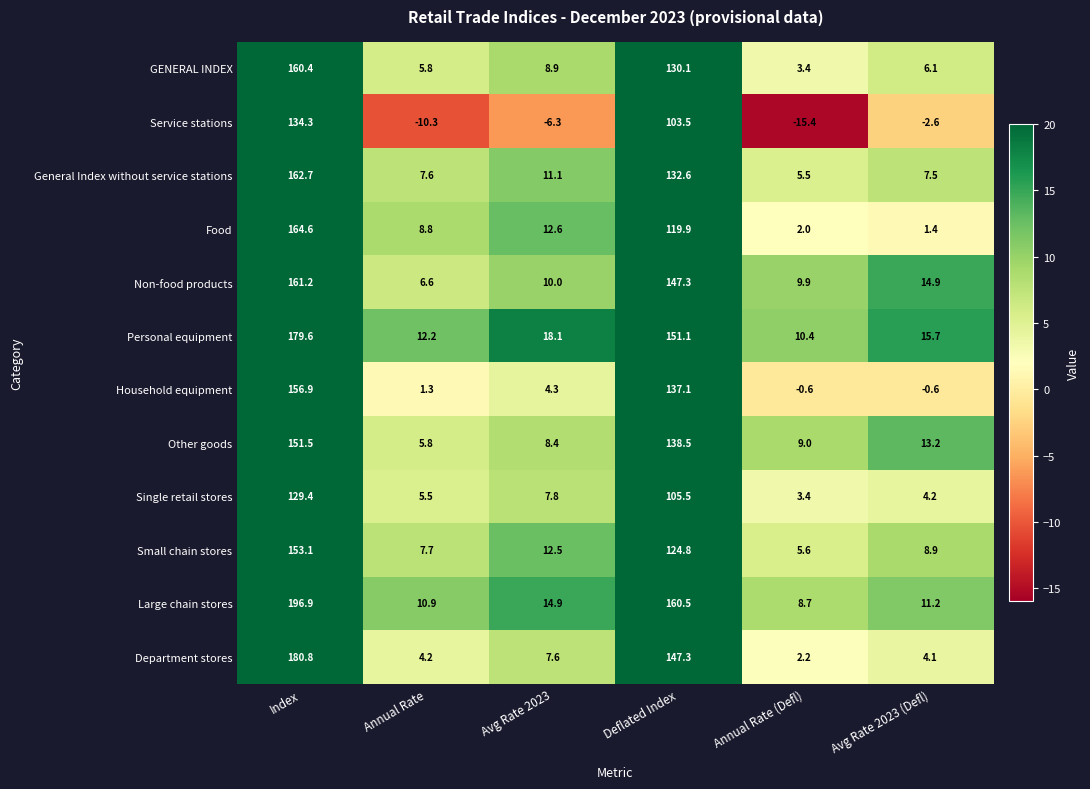

Which series has the largest total across all categories?

Large chain stores